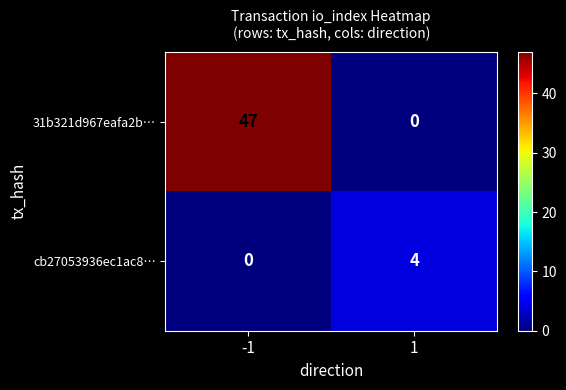

What is the spread (max minus min) of values at -1?

47